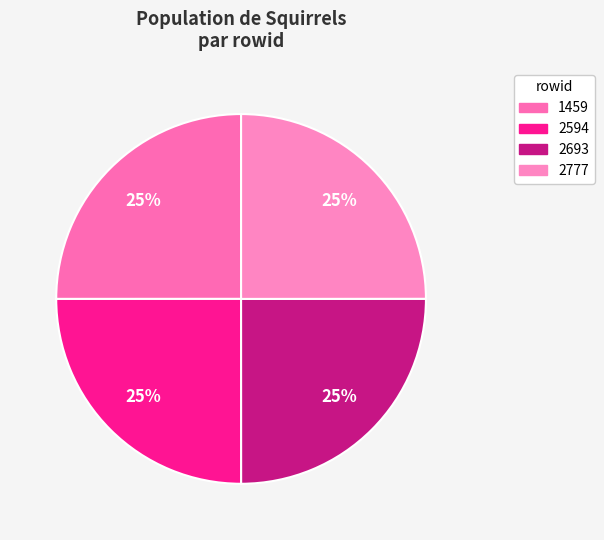

To the nearest percent, what percentage of the pie is 2594?

25%